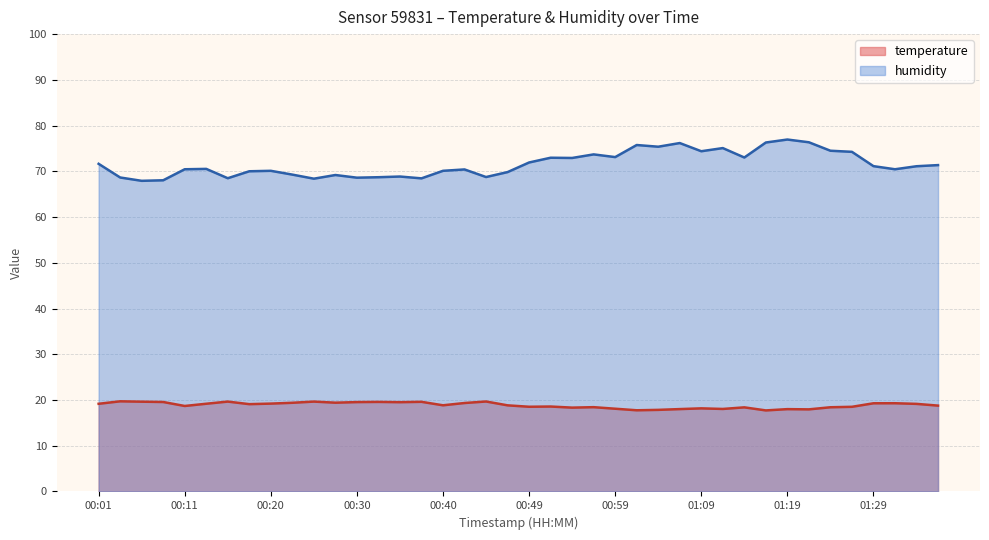

How many data points in humidity are above 71?

20